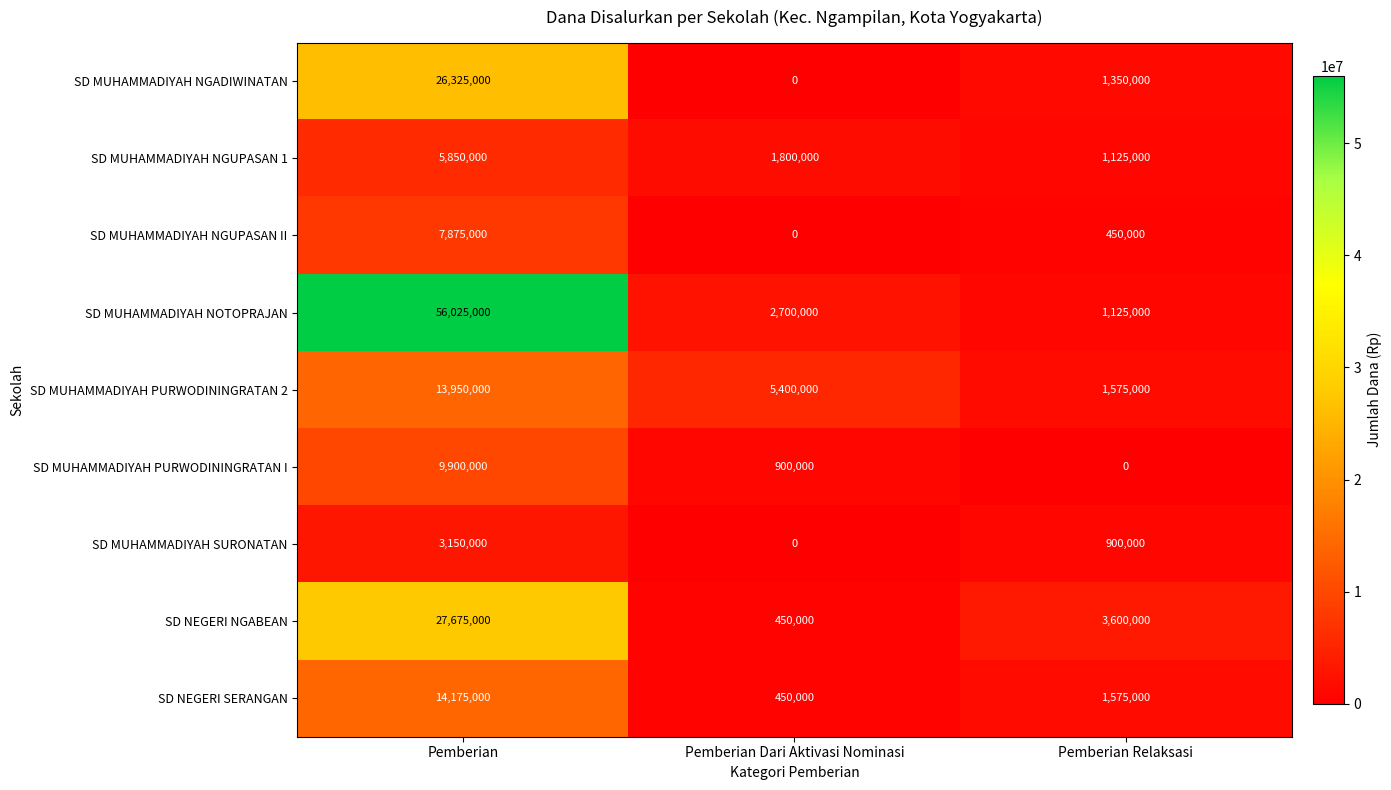

What is the total value across all series at Pemberian?

164925000